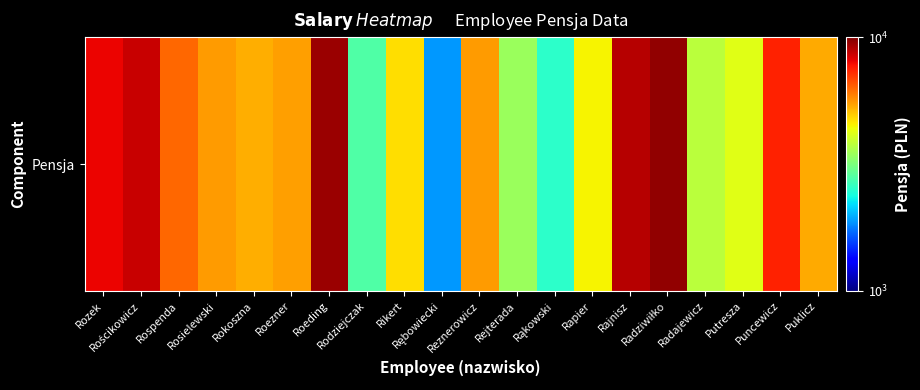

The chart shows a value of 5328.3 at Rejterada. True or false?

False